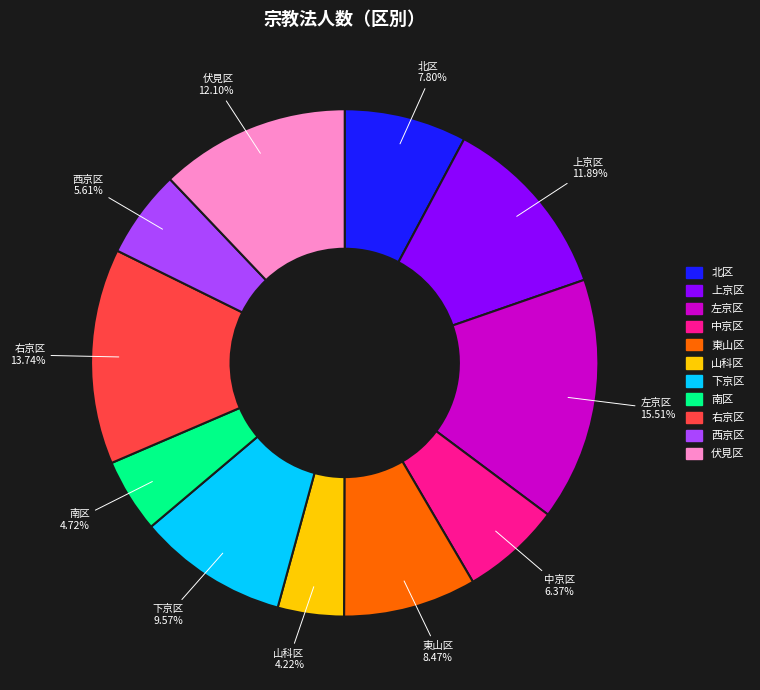

To the nearest percent, what is the difference between the 南区 and 左京区 slice percentages?

11%